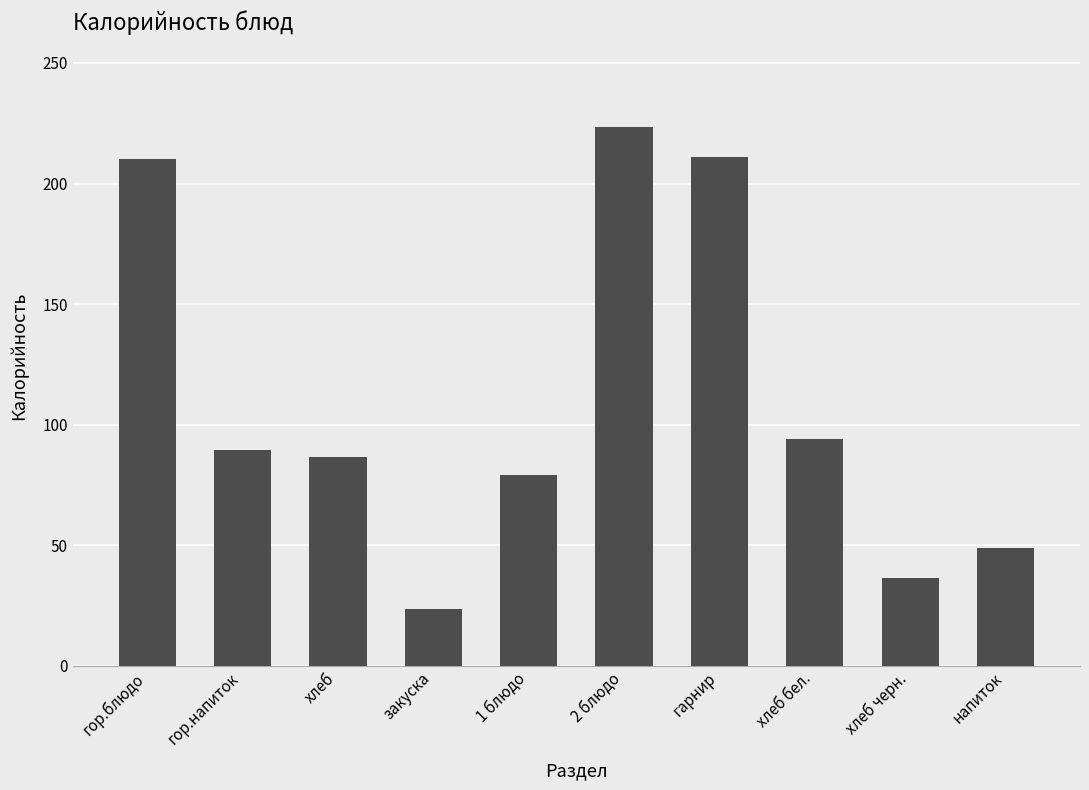

How many series are shown in this chart?

1